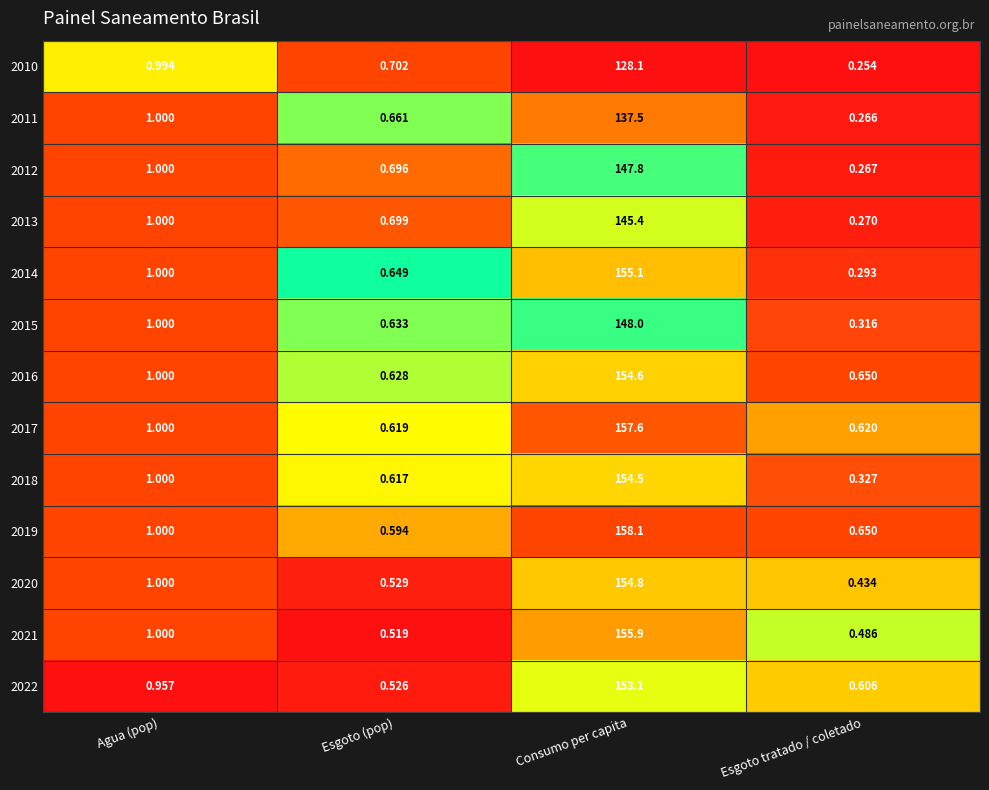

At which category is the sum across all series the highest?

Consumo per capita